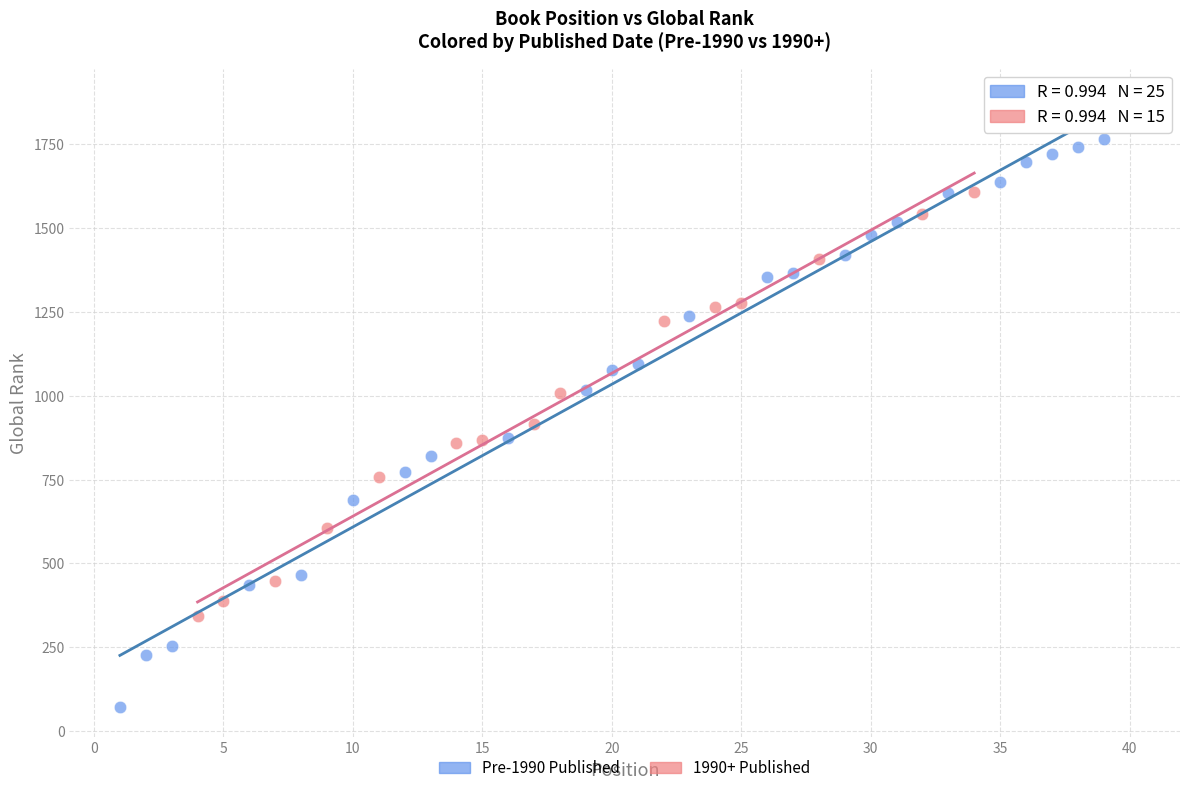

Which series has the widest spread of Y values?

Pre-1990 Published